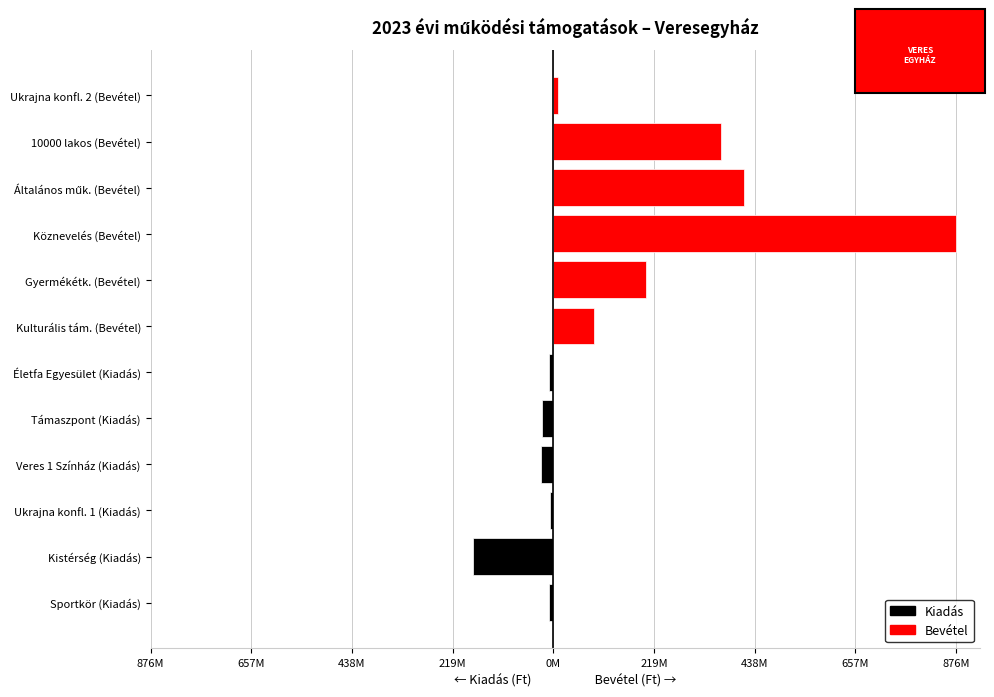

What is the lowest value of the Kiadás series?

-174756921